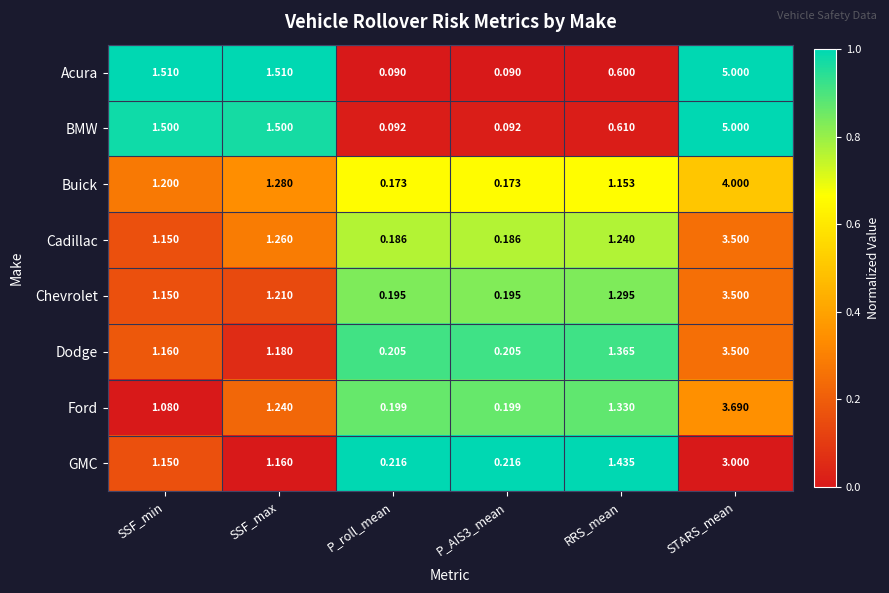

Where is Cadillac nearest to the value 1?

SSF_min